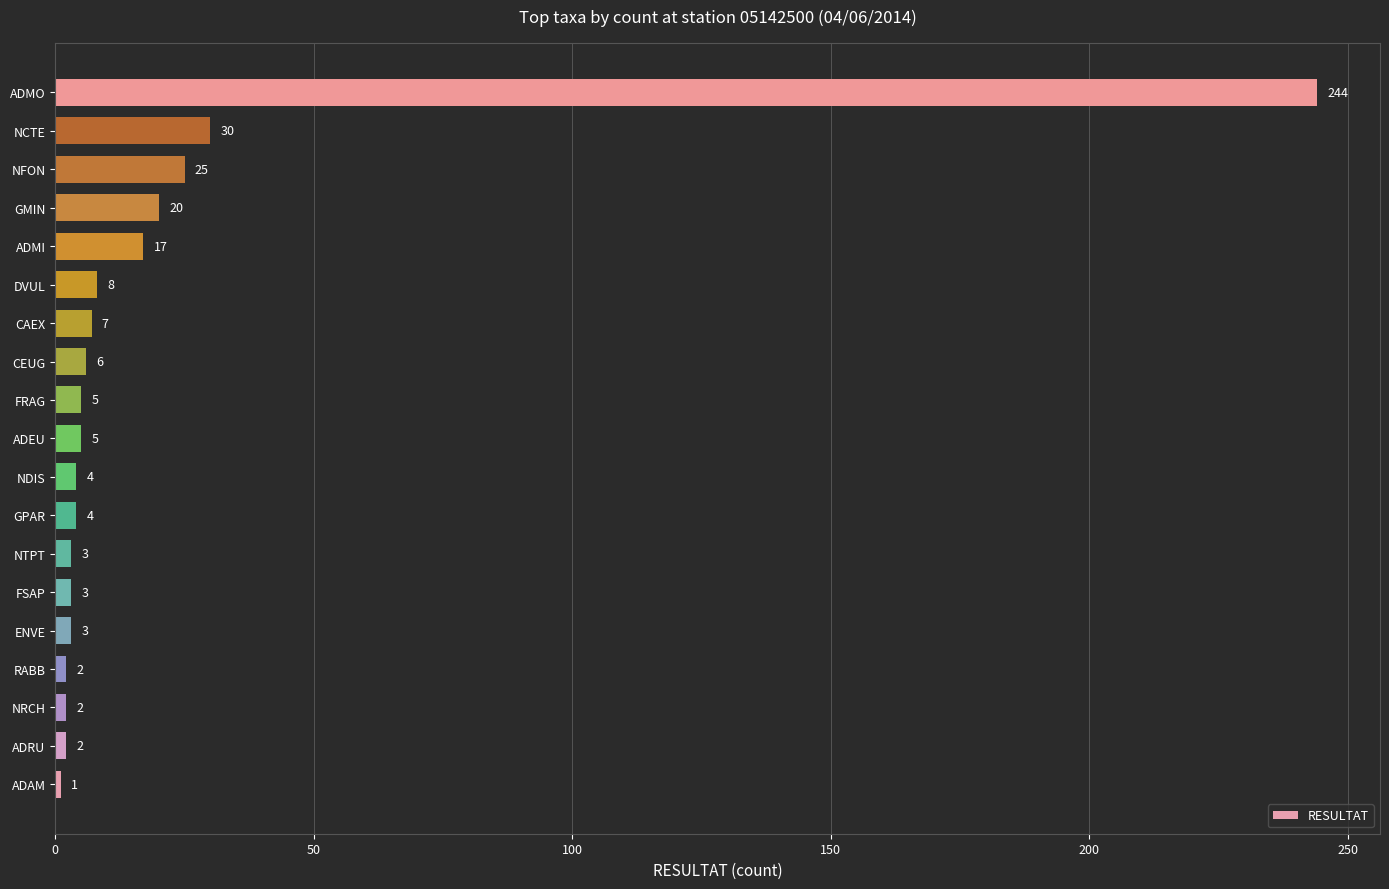

The value at ADRU is 2. True or false?

True